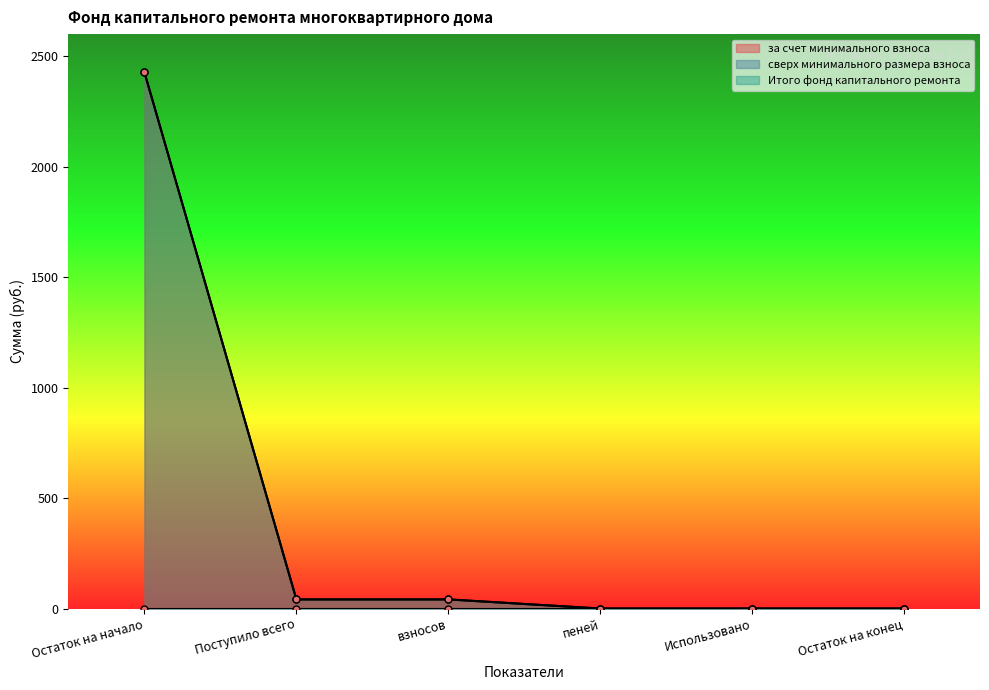

The Итого фонд капитального ремонта series shows 41.3 at взносов. True or false?

True